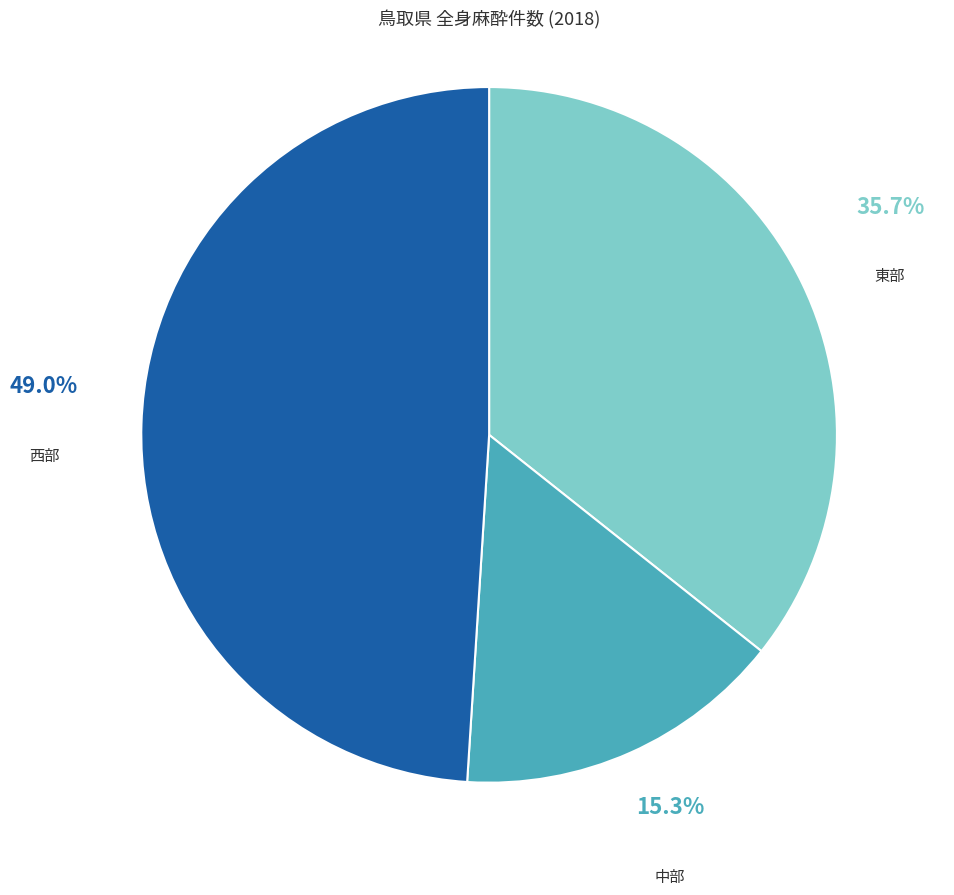

Count the number of slices in the pie.

3